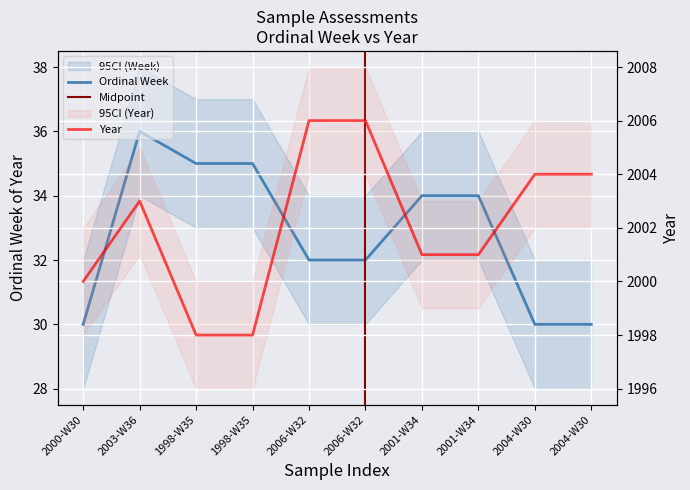

What is the difference between the second highest and second lowest values in the Ordinal Week series?

5